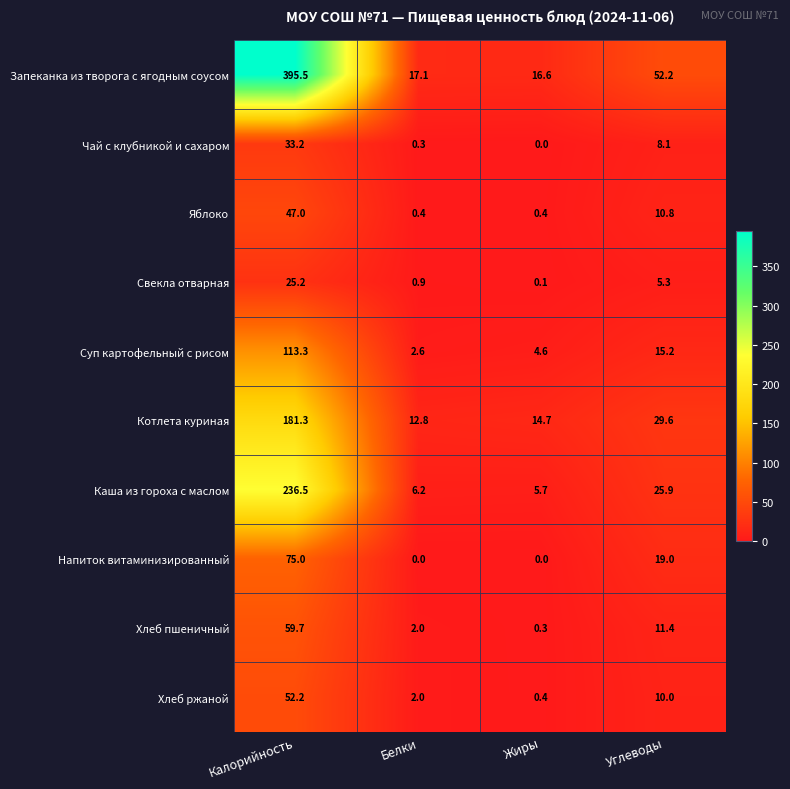

Which series has the widest spread of values?

Запеканка из творога с ягодным соусом